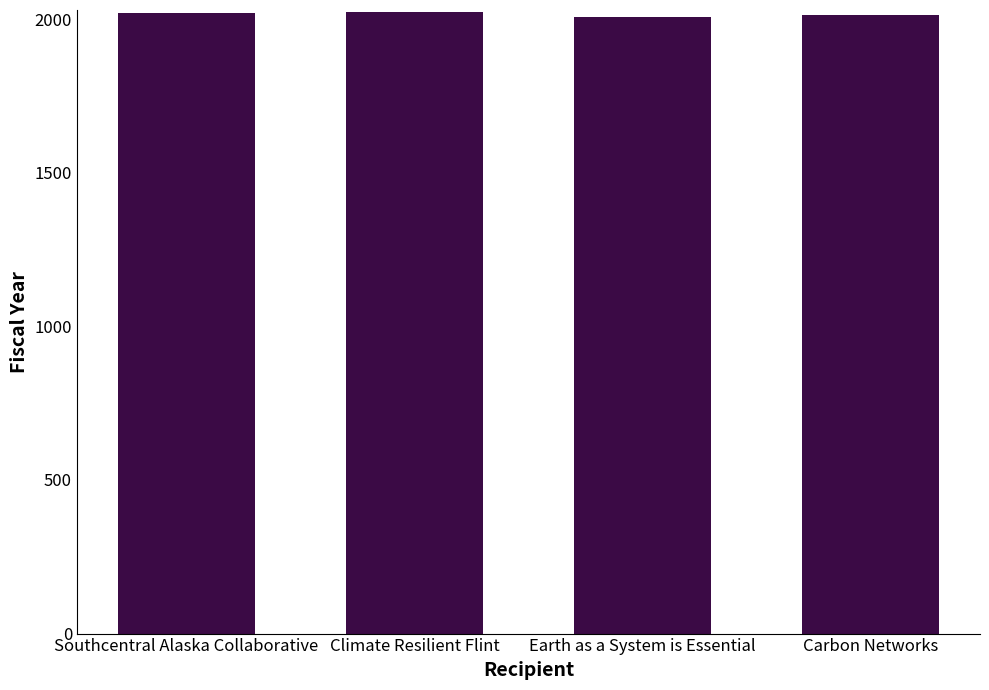

What is the sum of all values?

8064